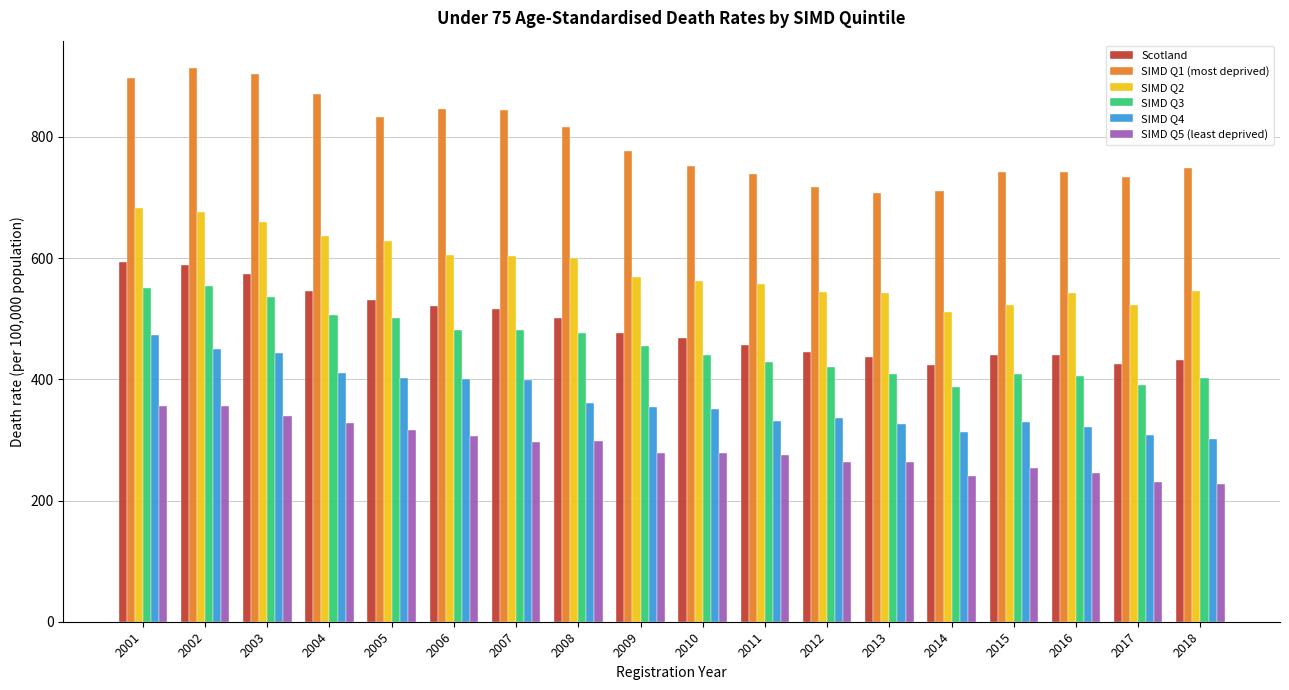

What is the lowest value of the Scotland series?

423.2